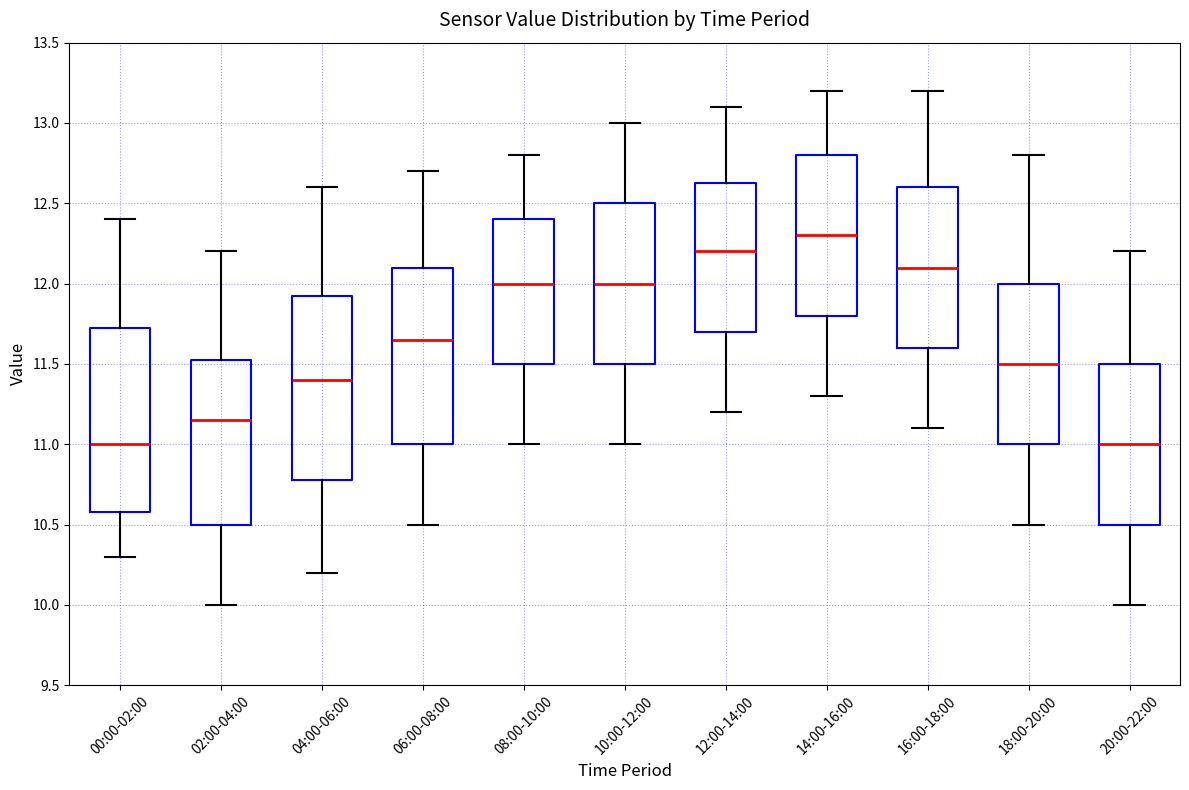

Reading left to right, transcribe this box plot: for each box, give where its median line is, the range the box spans, and where its two whiskers end, as read against the y-axis. The values are not printed on the chart, so give them approximately, as read against the axis.

00:00-02:00: median 11.00, box 10.60 to 11.75, whiskers 10.30 to 12.40
02:00-04:00: median 11.15, box 10.50 to 11.55, whiskers 10.00 to 12.20
04:00-06:00: median 11.40, box 10.80 to 11.95, whiskers 10.20 to 12.60
06:00-08:00: median 11.65, box 11.00 to 12.10, whiskers 10.50 to 12.70
08:00-10:00: median 12.00, box 11.50 to 12.40, whiskers 11.00 to 12.80
10:00-12:00: median 12.00, box 11.50 to 12.50, whiskers 11.00 to 13.00
12:00-14:00: median 12.20, box 11.70 to 12.65, whiskers 11.20 to 13.10
14:00-16:00: median 12.30, box 11.80 to 12.80, whiskers 11.30 to 13.20
16:00-18:00: median 12.10, box 11.60 to 12.60, whiskers 11.10 to 13.20
18:00-20:00: median 11.50, box 11.00 to 12.00, whiskers 10.50 to 12.80
20:00-22:00: median 11.00, box 10.50 to 11.50, whiskers 10.00 to 12.20